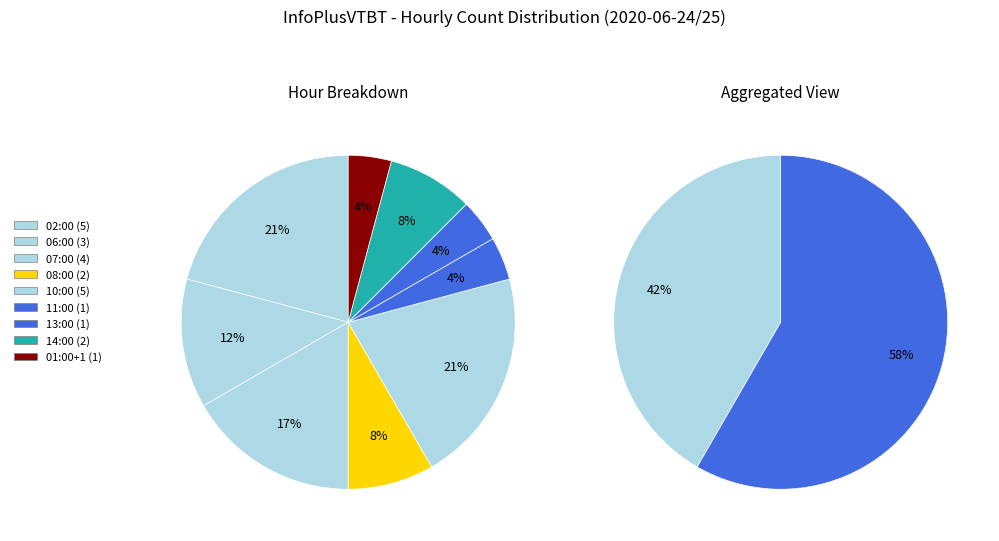

Is 07:00 the majority of the pie?

No